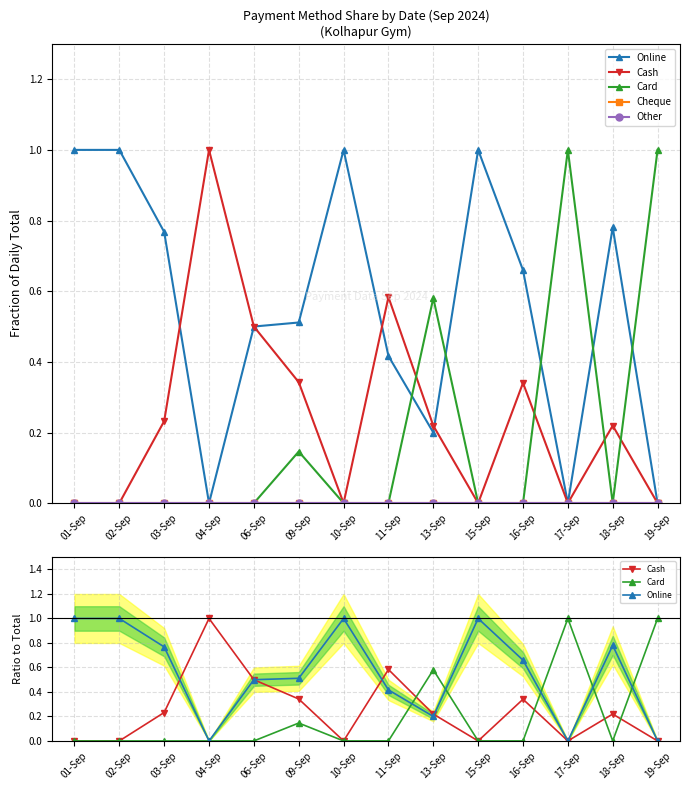

True or false: Card and Cheque cross at least once.

False